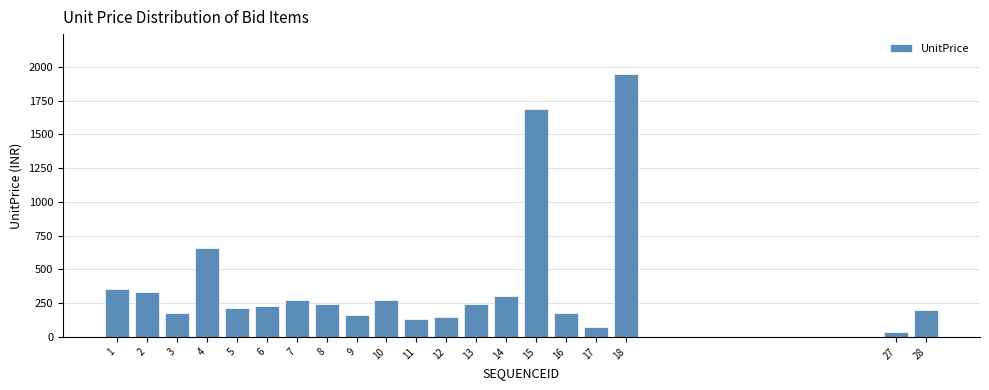

What is the value of the 4th bar from the left?

660